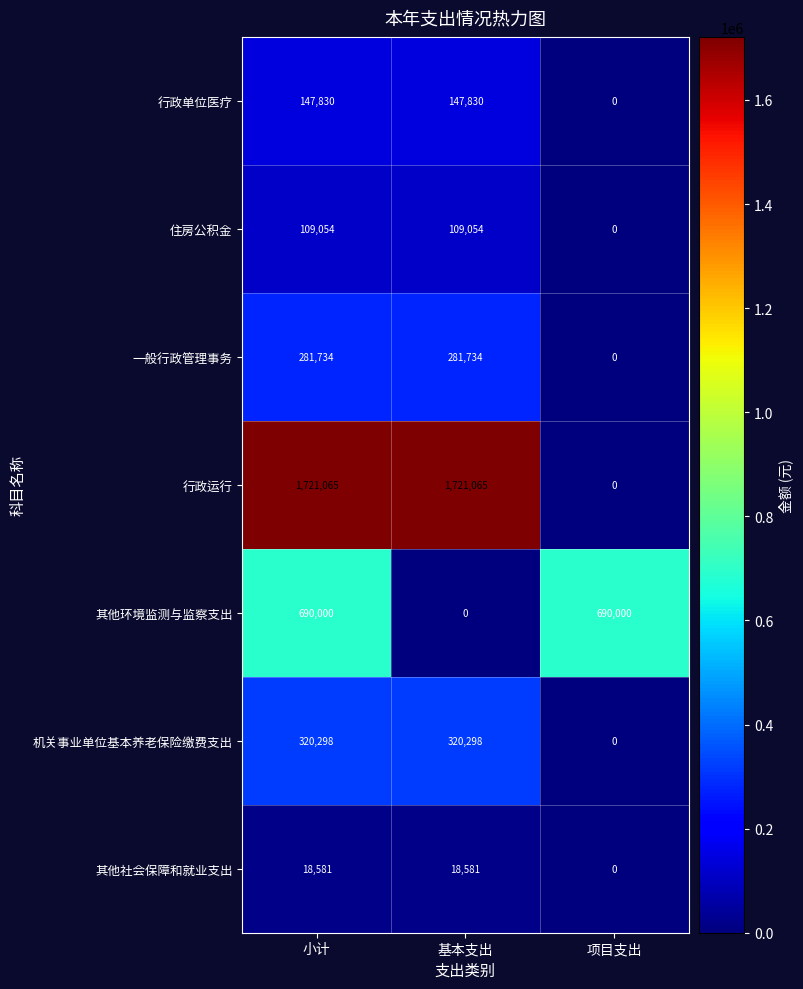

Rank the series by their maximum value, from highest to lowest.

行政运行, 其他环境监测与监察支出, 机关事业单位基本养老保险缴费支出, 一般行政管理事务, 行政单位医疗, 住房公积金, 其他社会保障和就业支出